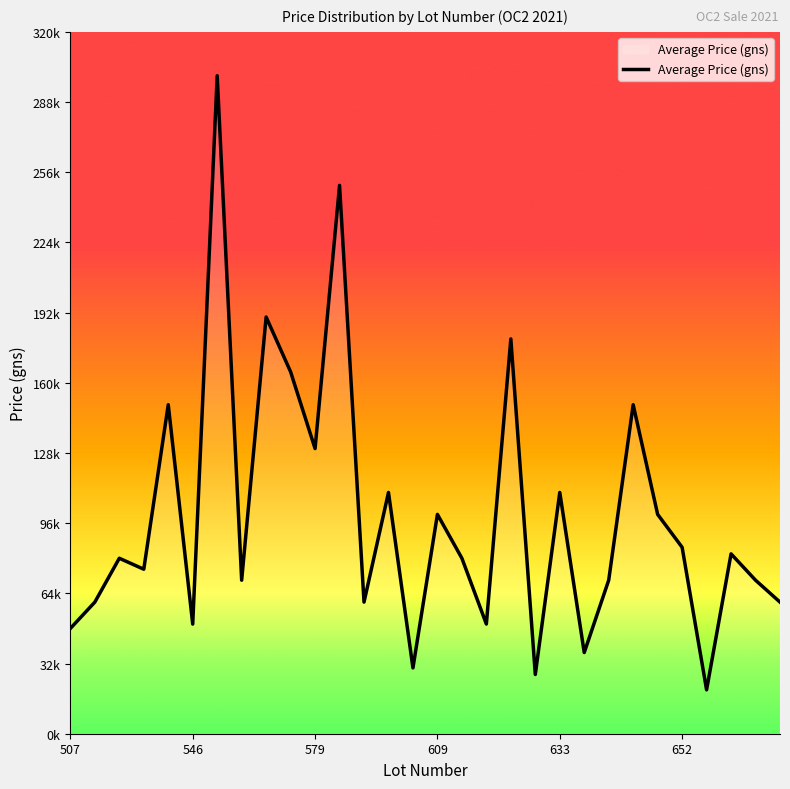

At which category does the chart reach its minimum across all series?

26